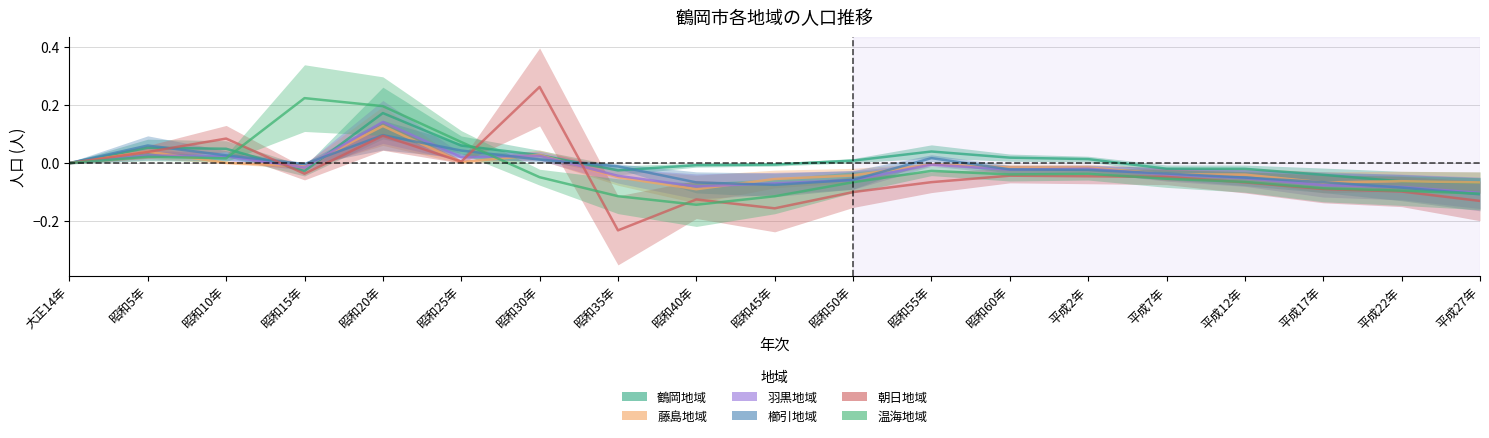

Which series has the largest total across all categories?

鶴岡地域